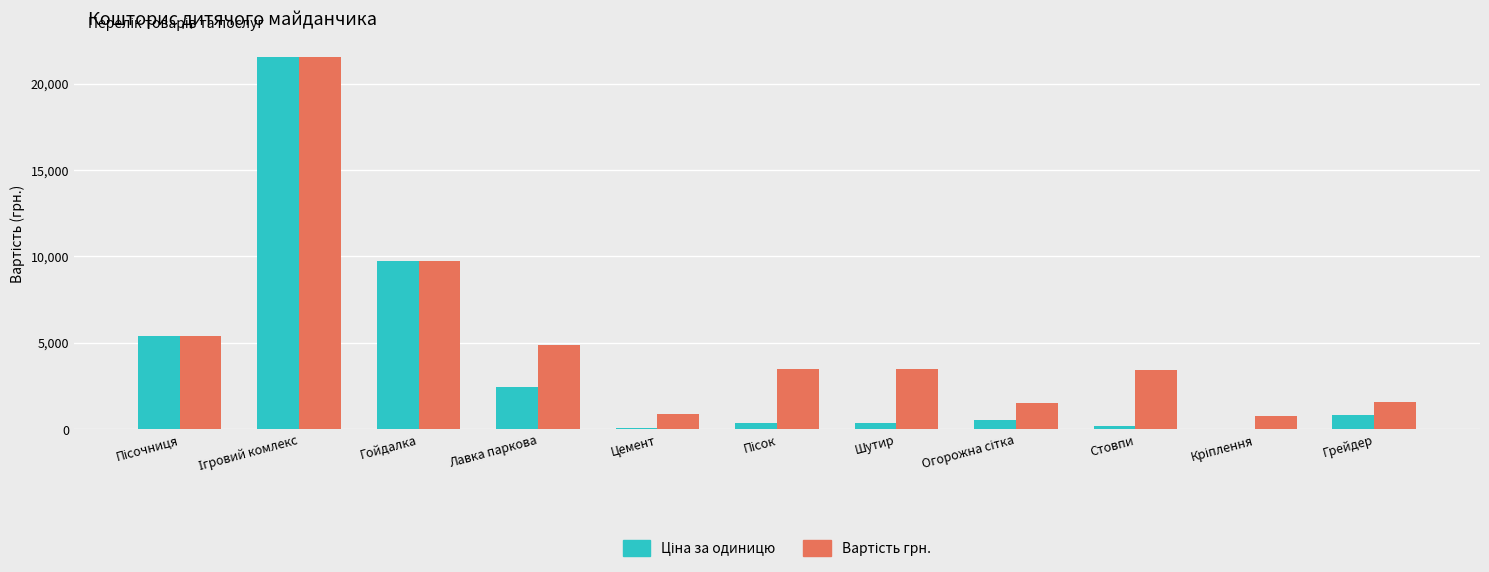

What is the total value across all series at Грейдер?

2400